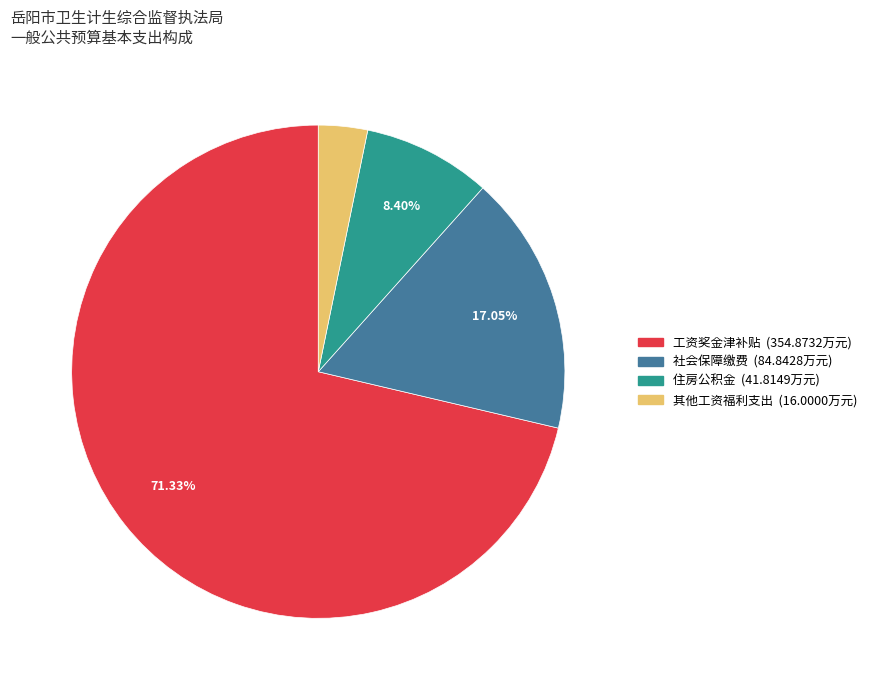

Which category has the biggest portion of the pie?

工资奖金津补贴